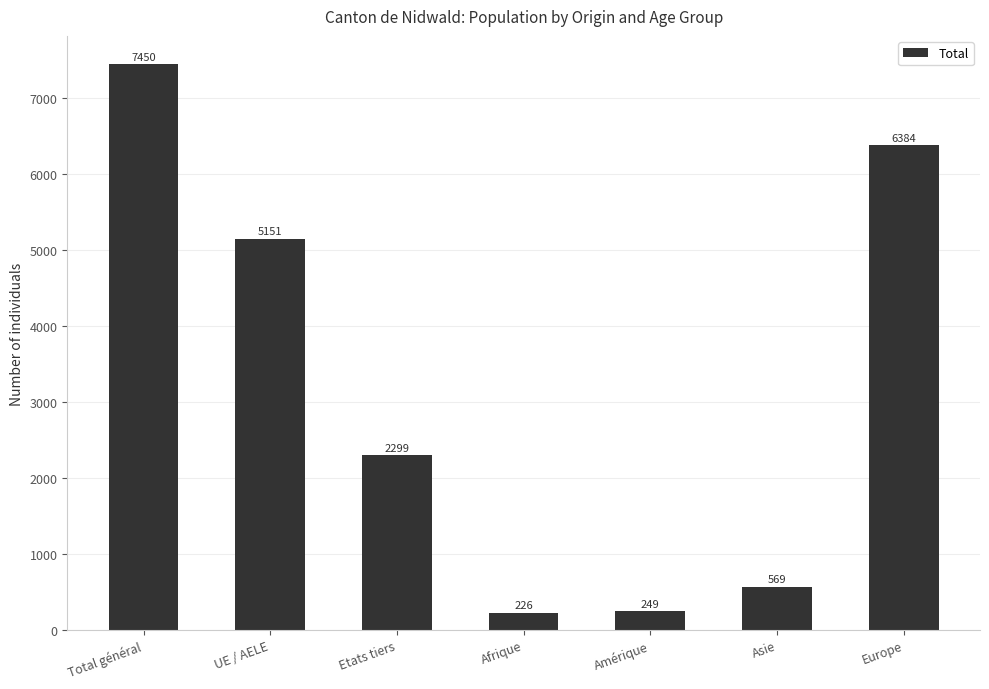

Reading left to right, list all the values displayed in this chart.

7450	5151	2299	226	249	569	6384